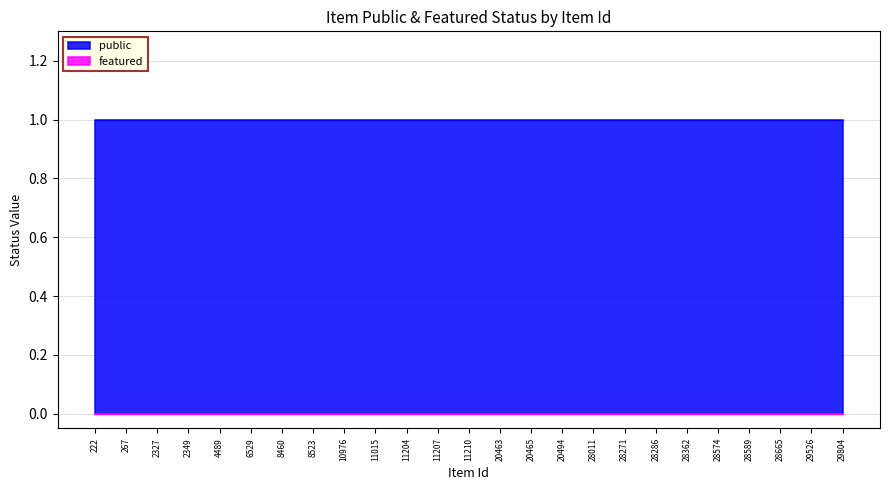

At which label does public reach its peak?

222